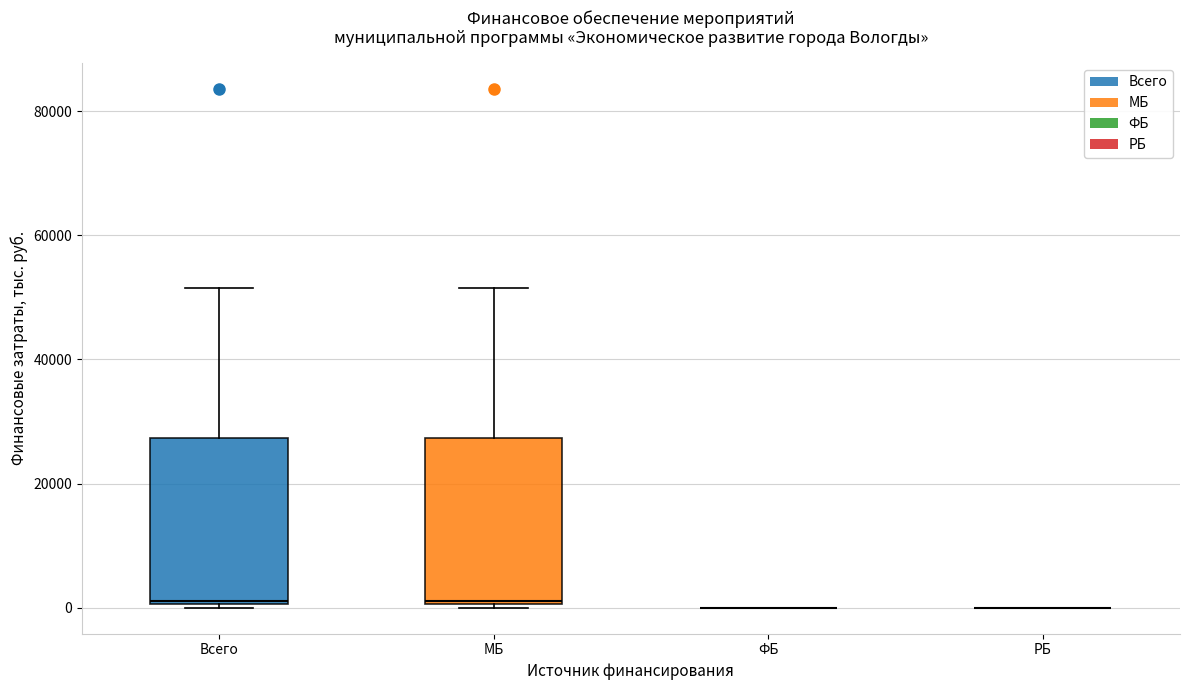

Reading left to right, transcribe this box plot: for each box, give where its median line is, the range the box spans, and where its two whiskers end, as read against the y-axis. The values are not printed on the chart, so give them approximately, as read against the axis.

Всего: median 2000, box 0 to 28000, whiskers 0 to 52000
МБ: median 2000, box 0 to 28000, whiskers 0 to 52000
ФБ: box collapsed to a line at 0, whiskers 0 to 0
РБ: box collapsed to a line at 0, whiskers 0 to 0